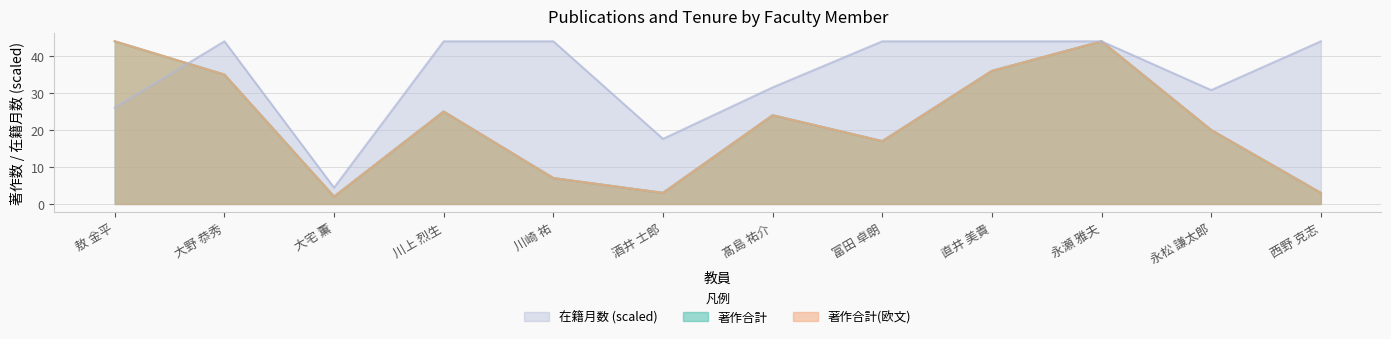

True or false: 著作合計 and 著作合計(欧文) intersect in this chart.

False